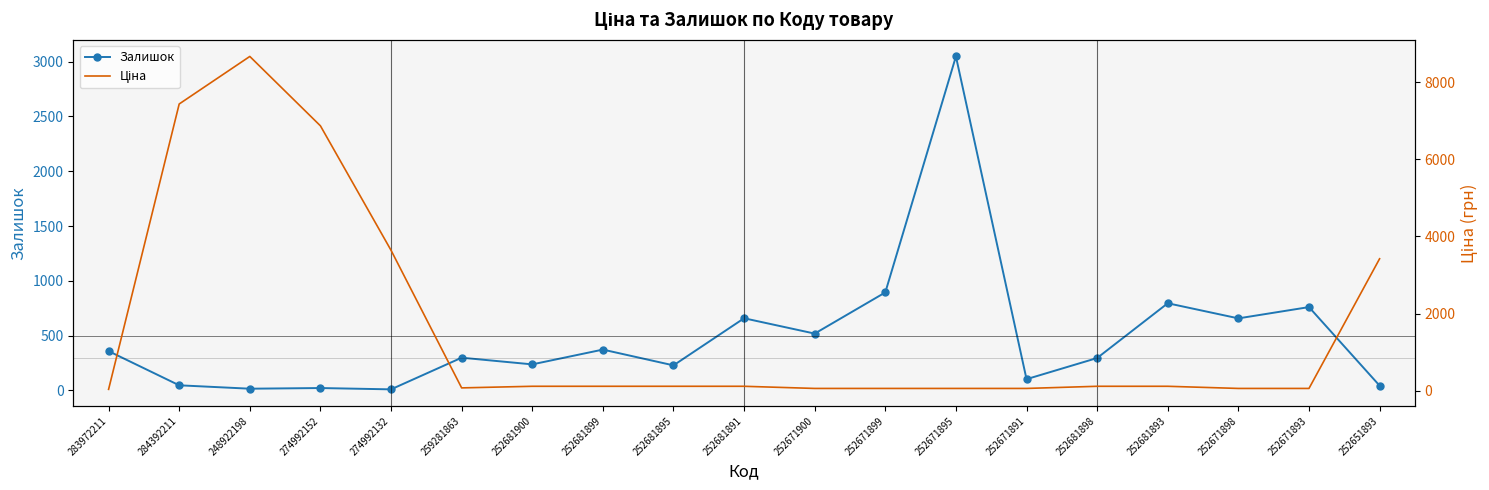

Is the value of Залишок at 252681899 greater than the value of Ціна at 274992132?

No